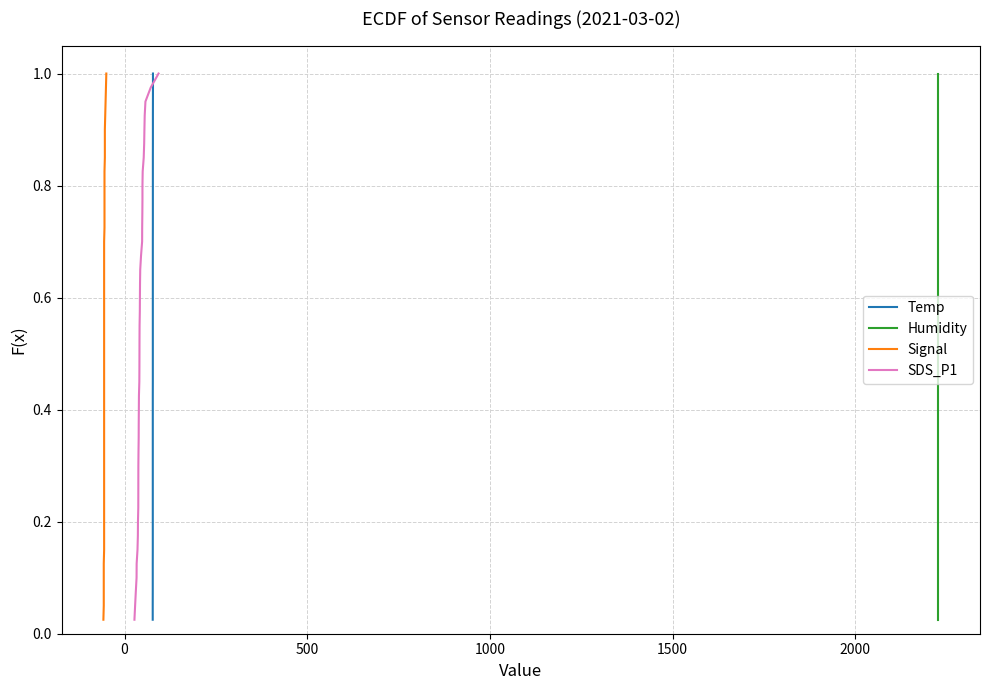

How many distinct data groups are displayed?

4